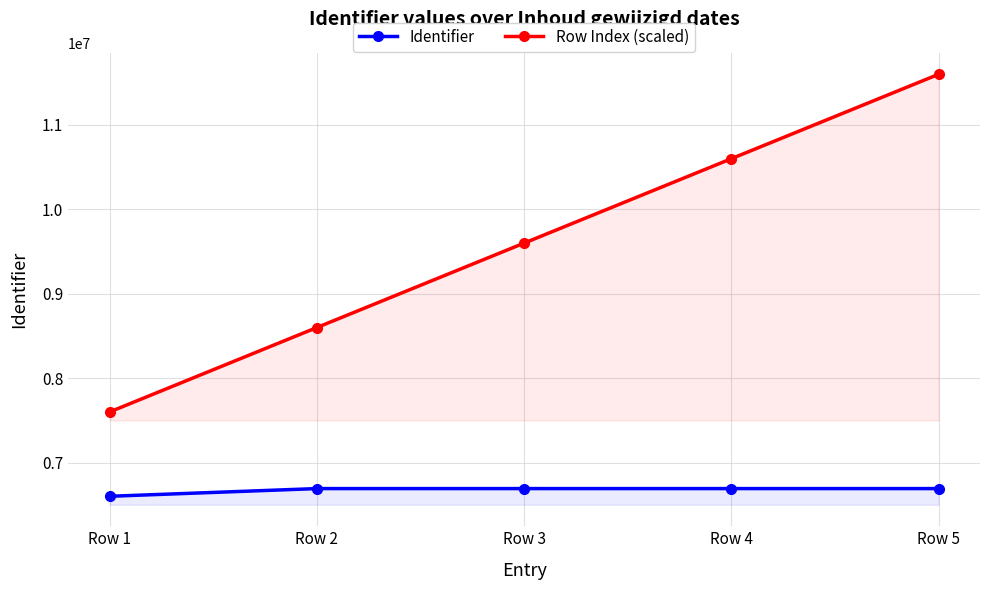

What is the lowest value of the Identifier series?

6601120